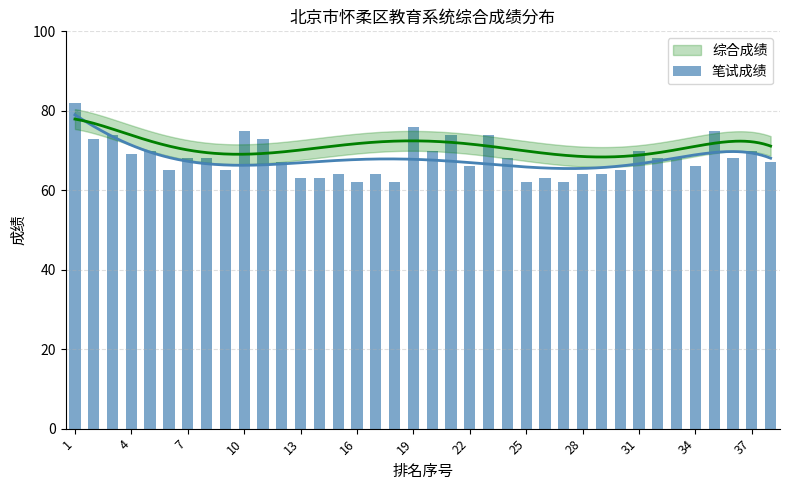

The value at 4 is 73. True or false?

True